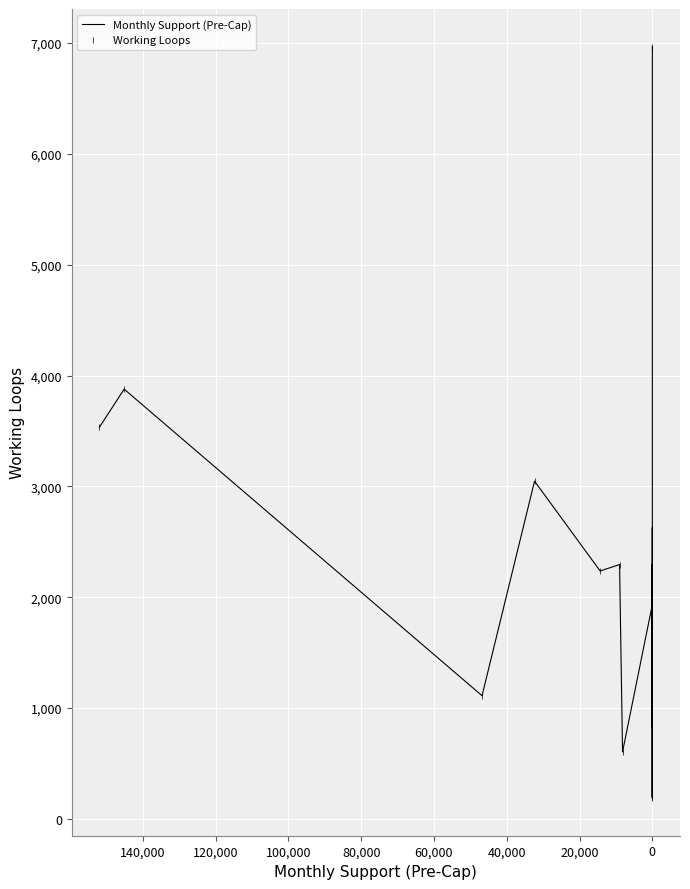

True or false: Working Loops and Monthly Support (Pre-Cap) cross at least once.

False